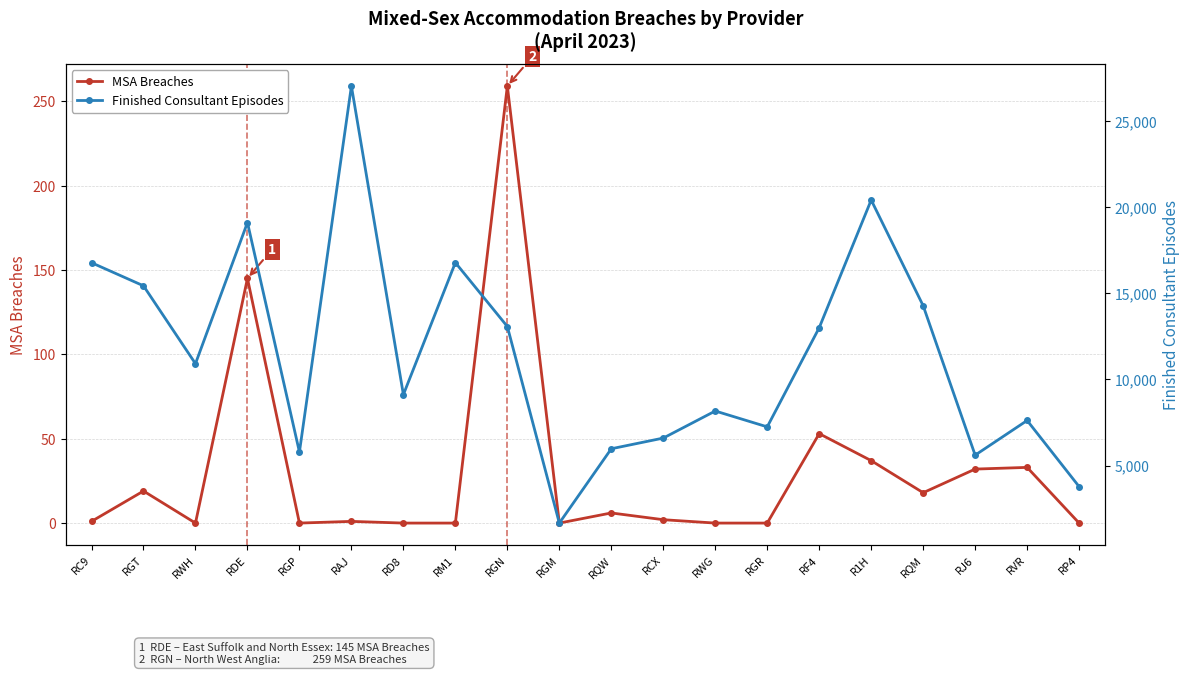

True or false: Finished Consultant Episodes and MSA Breaches cross at least once.

False